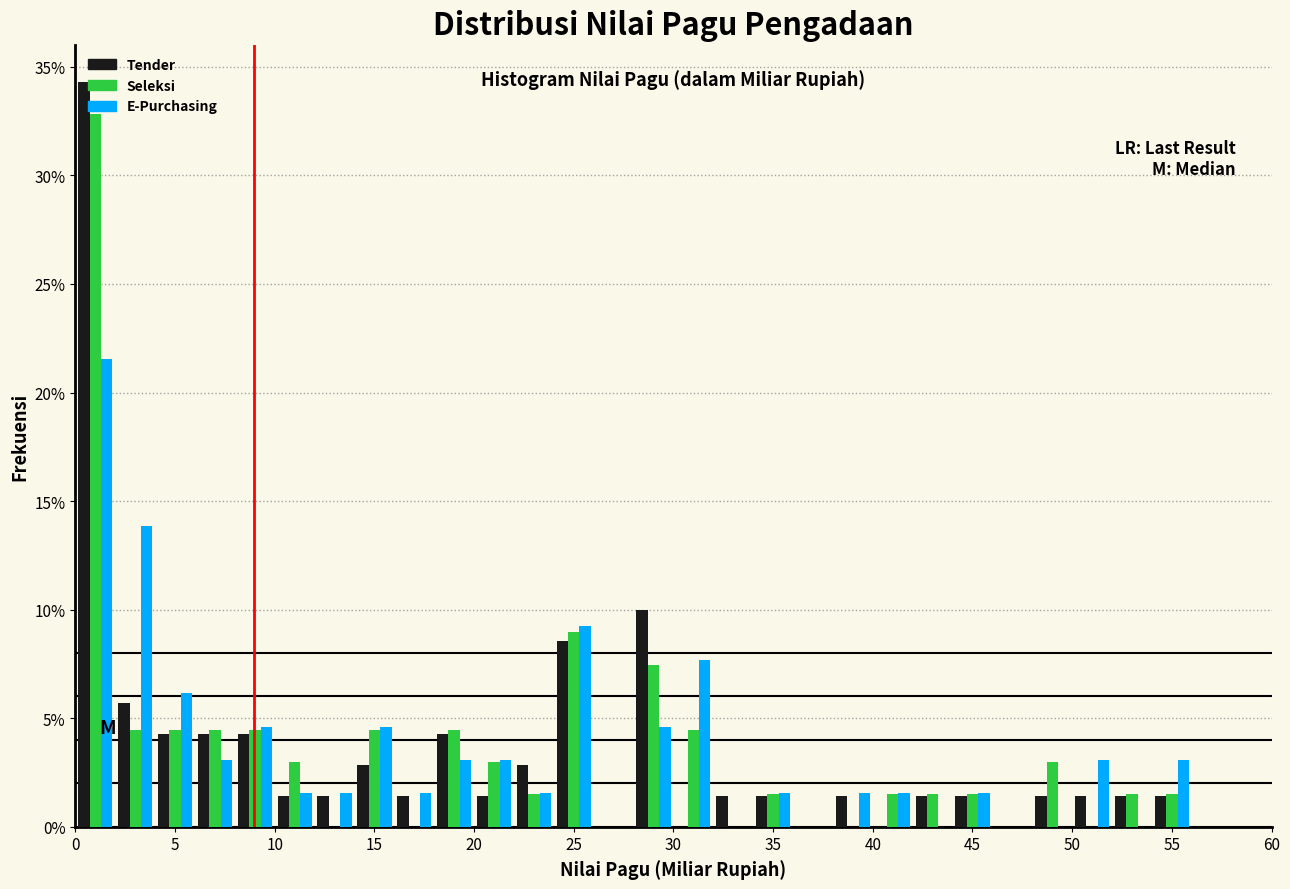

What is the height of the Seleksi bar covering 44 to 46 on the x-axis? The values are not printed on the chart, so give them approximately, as read against the axis.

1.5